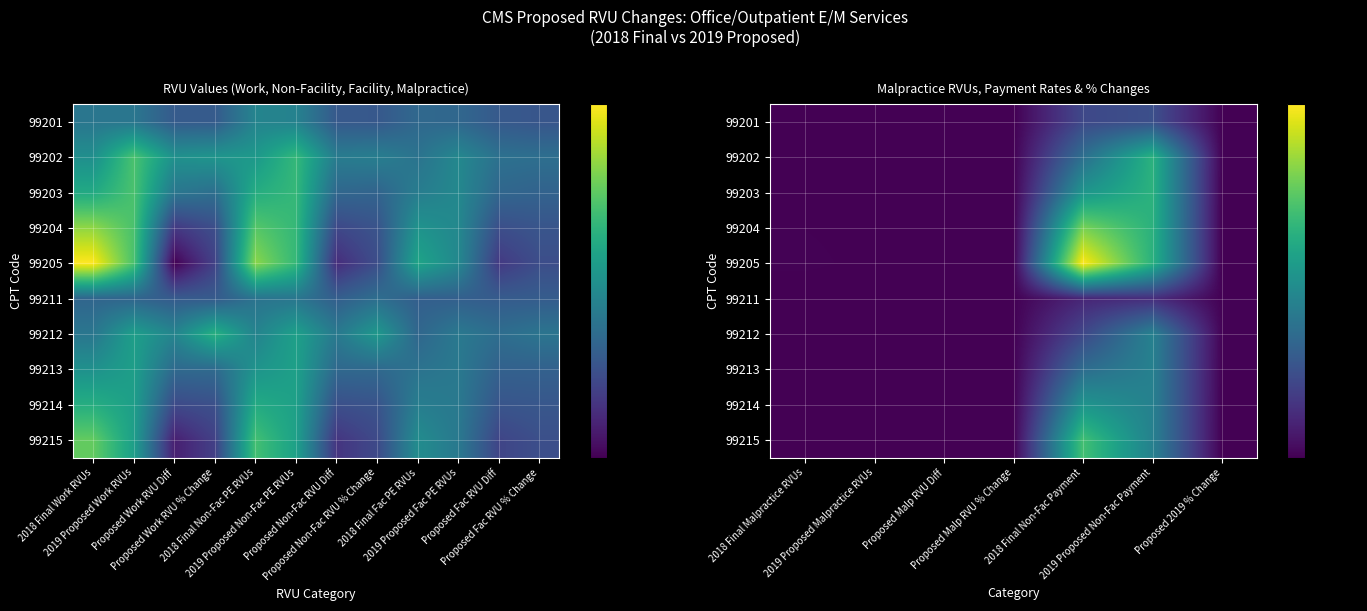

Which has a higher value, Proposed Non-Fac RVU Diff or 2018 Final Non-Fac PE RVUs?

2018 Final Non-Fac PE RVUs